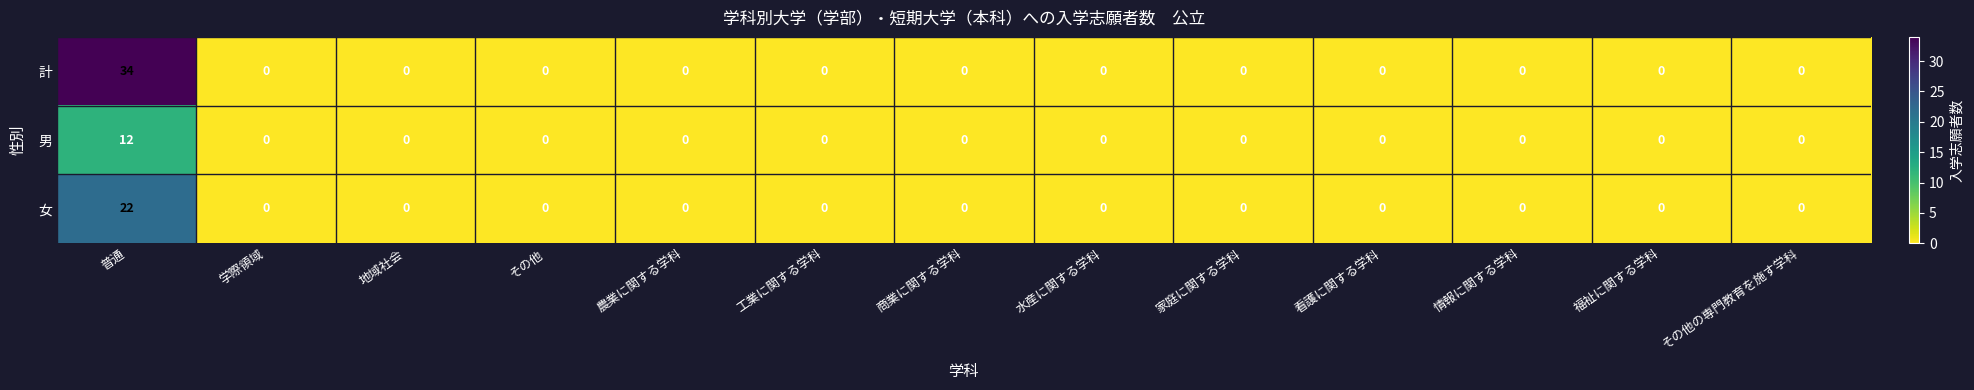

What is the greatest value displayed?

34